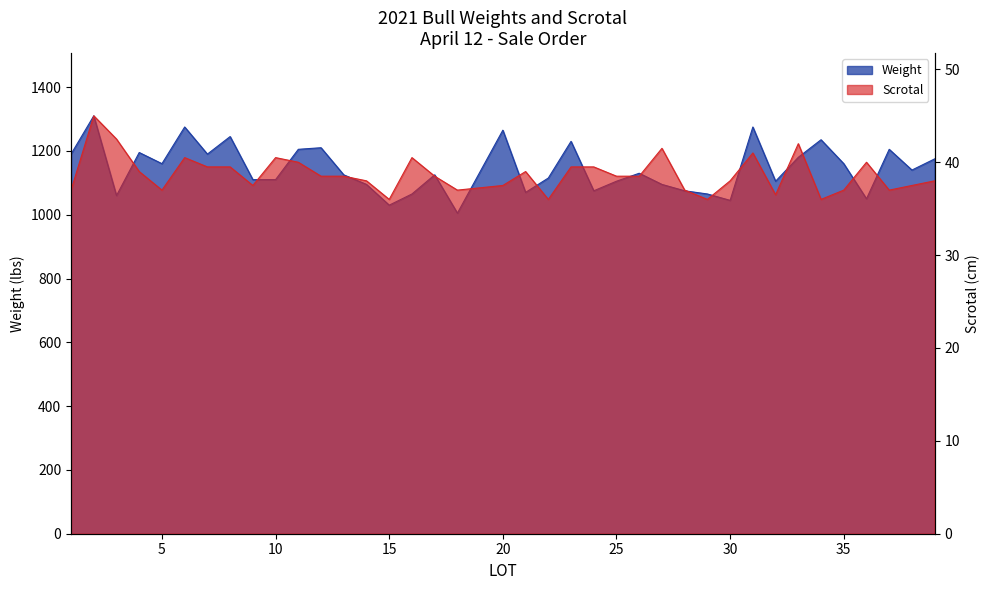

What is the difference between the Weight values at 22 and 16?

50.0